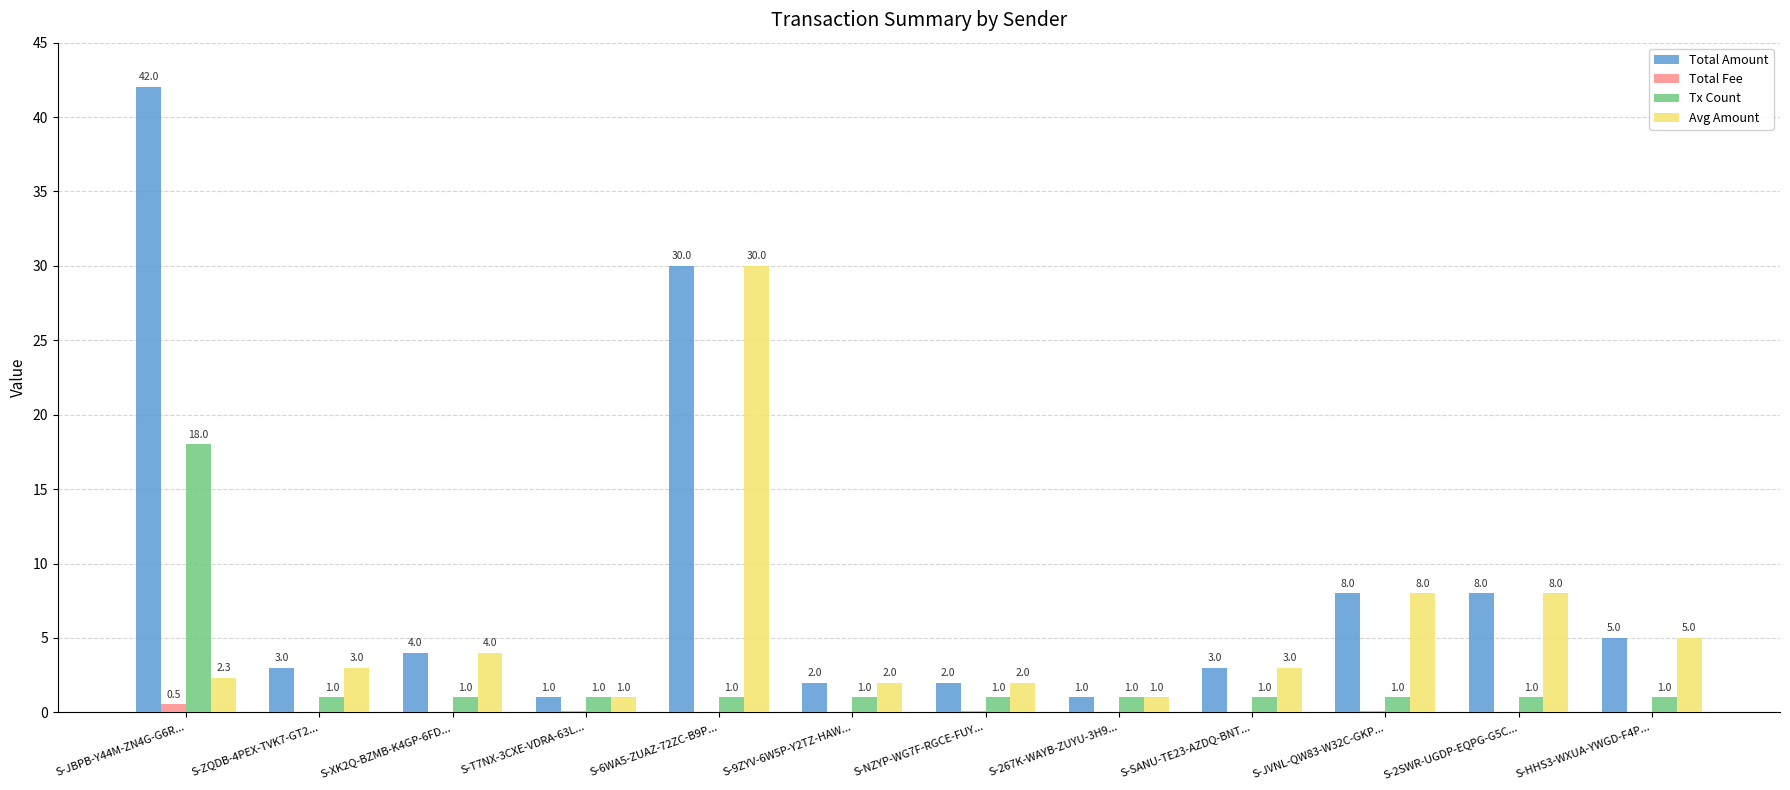

Which series has the largest total across all categories?

Total Amount